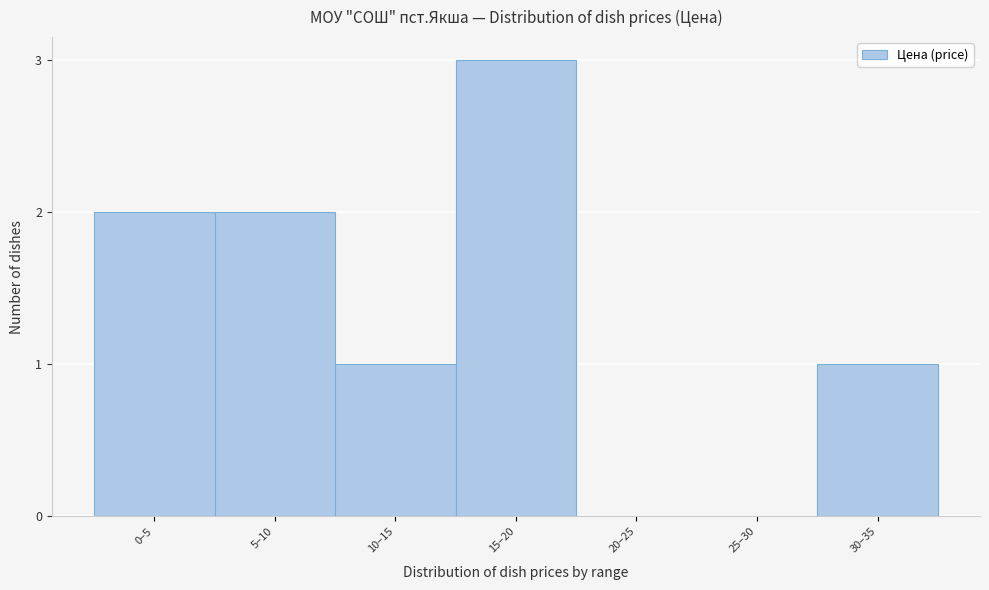

Reading right to left, extract all data points from this chart.

30–35=1	25–30=0	20–25=0	15–20=3	10–15=1	5–10=2	0–5=2